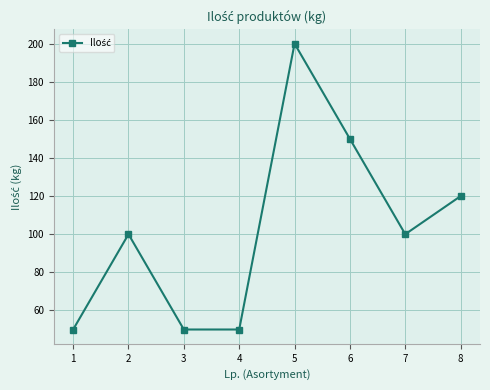

The value at 4 is 50. True or false?

True